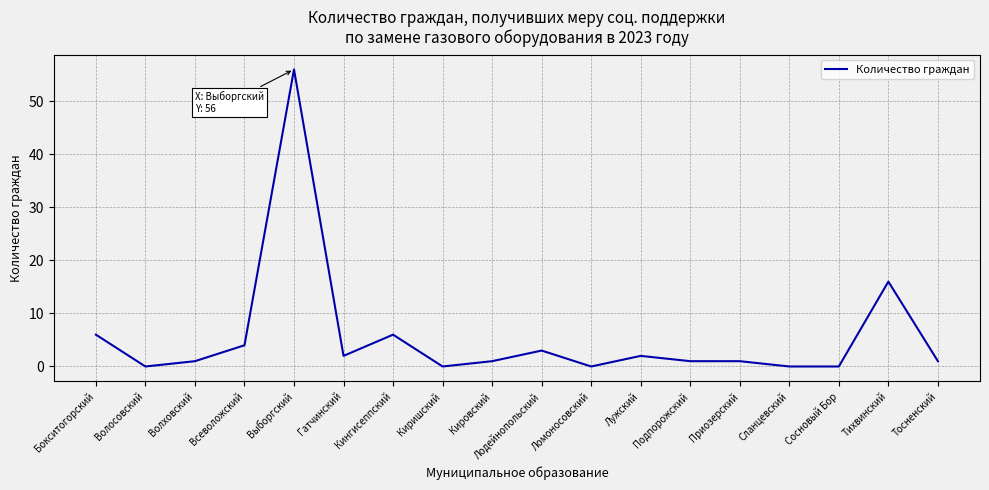

Where is the first local minimum?

Волосовский